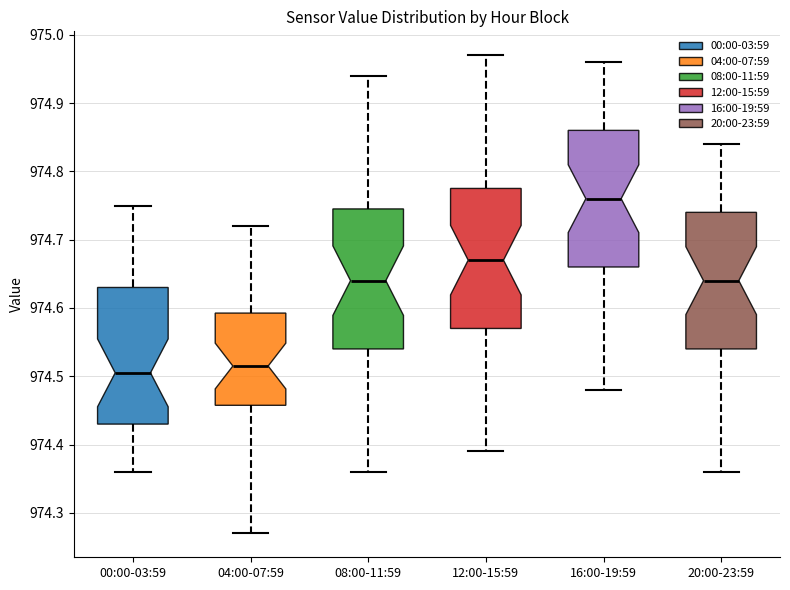

Reading left to right, read every box against the y-axis: the position of its median line, the range the box covers, and the ends of its whiskers. The values are not printed on the chart, so give them approximately, as read against the axis.

00:00-03:59: median 974.51, box 974.43 to 974.63, whiskers 974.36 to 974.75
04:00-07:59: median 974.52, box 974.46 to 974.59, whiskers 974.27 to 974.72
08:00-11:59: median 974.64, box 974.54 to 974.75, whiskers 974.36 to 974.94
12:00-15:59: median 974.67, box 974.57 to 974.78, whiskers 974.39 to 974.97
16:00-19:59: median 974.76, box 974.66 to 974.86, whiskers 974.48 to 974.96
20:00-23:59: median 974.64, box 974.54 to 974.74, whiskers 974.36 to 974.84